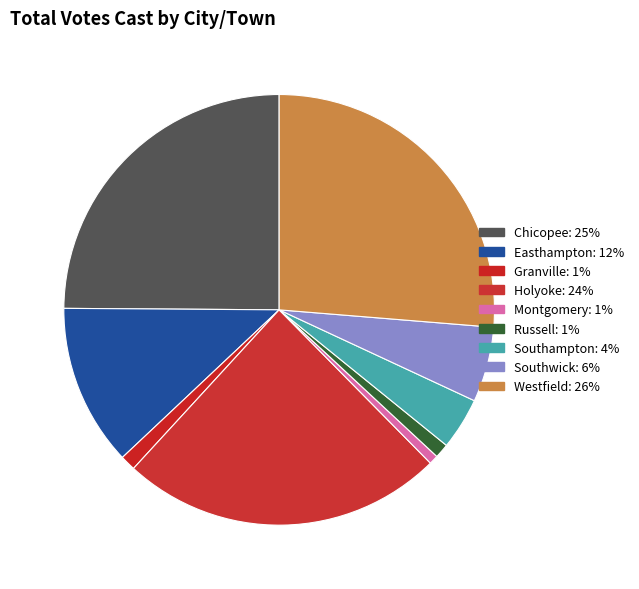

How many segments does this pie chart have?

9